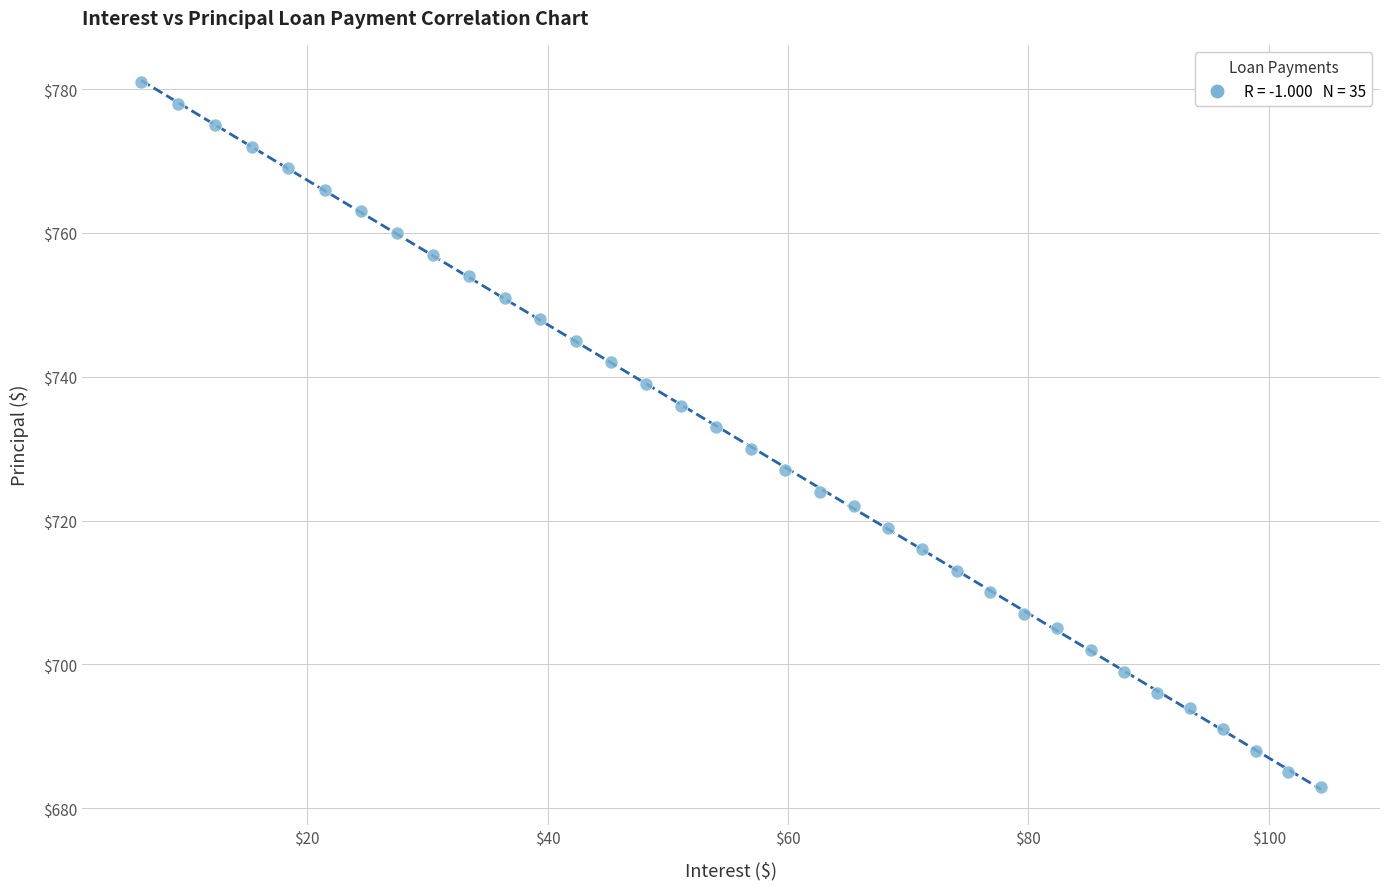

What is the range of Y values (max minus min)?

98